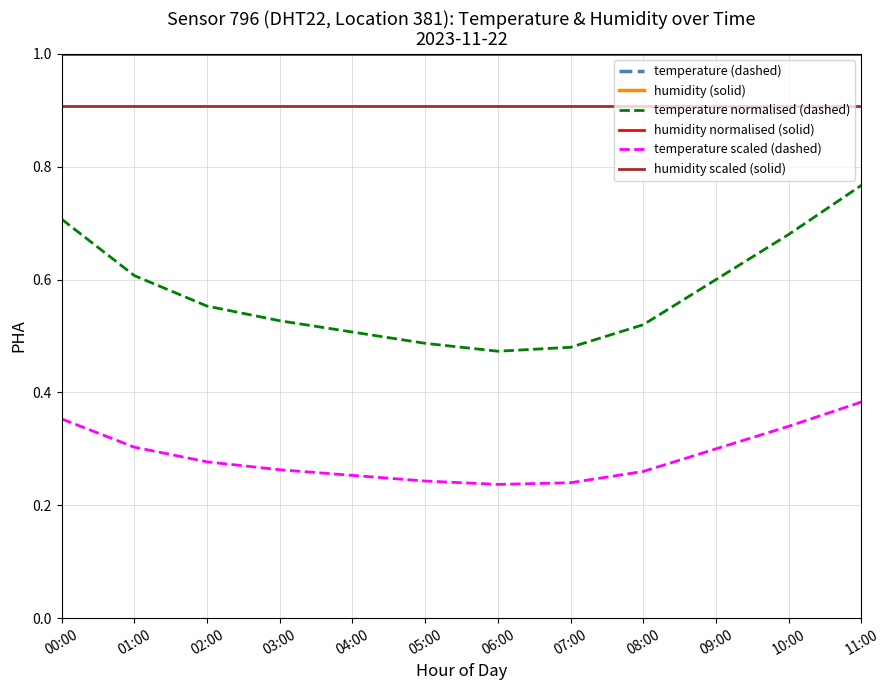

The value of humidity scaled (solid) at 03:00 is 1.2. True or false?

False